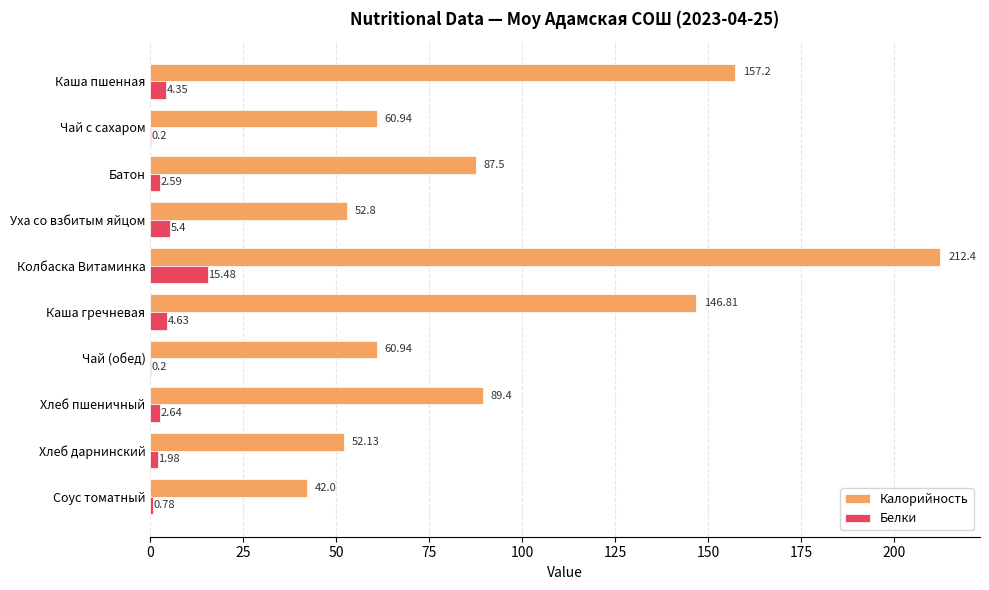

Between Чай (обед) and Соус томатный, which series saw the biggest shift?

Калорийность